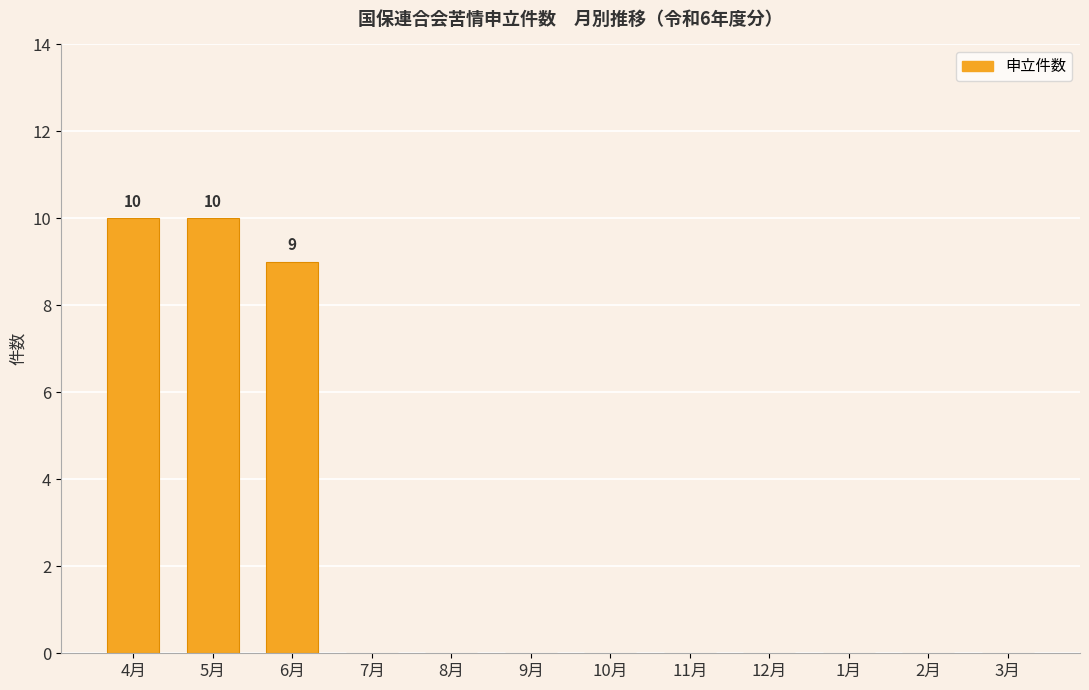

Reading left to right, extract all data points from this chart.

4月=10	5月=10	6月=9	7月=0	8月=0	9月=0	10月=0	11月=0	12月=0	1月=0	2月=0	3月=0